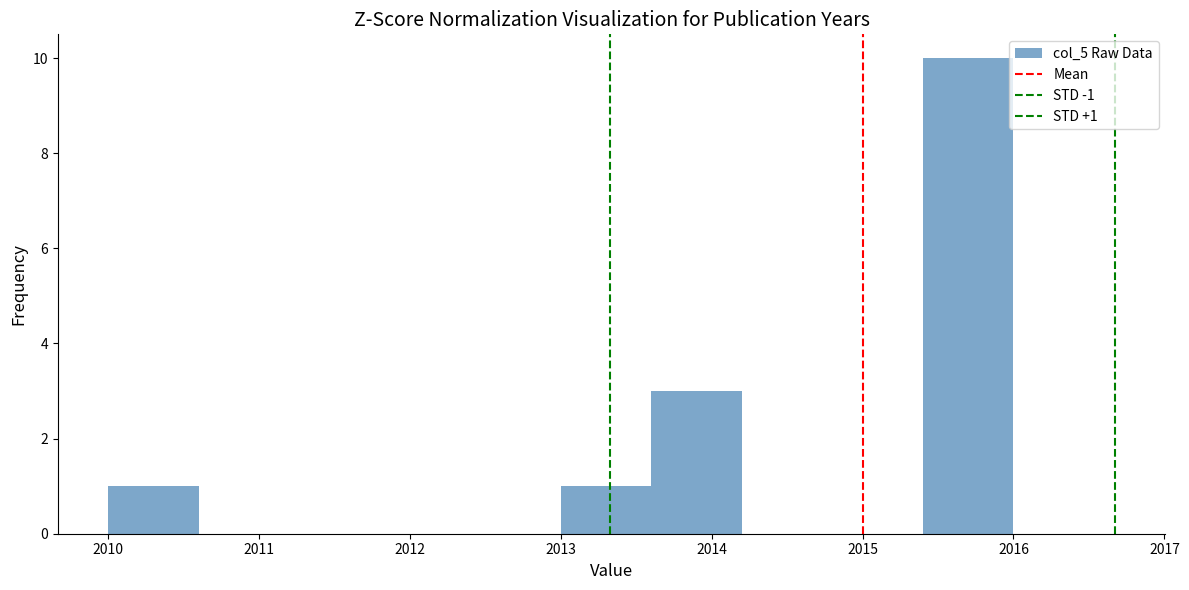

Which range on the x-axis has the tallest bar?

2015.4 to 2016.0